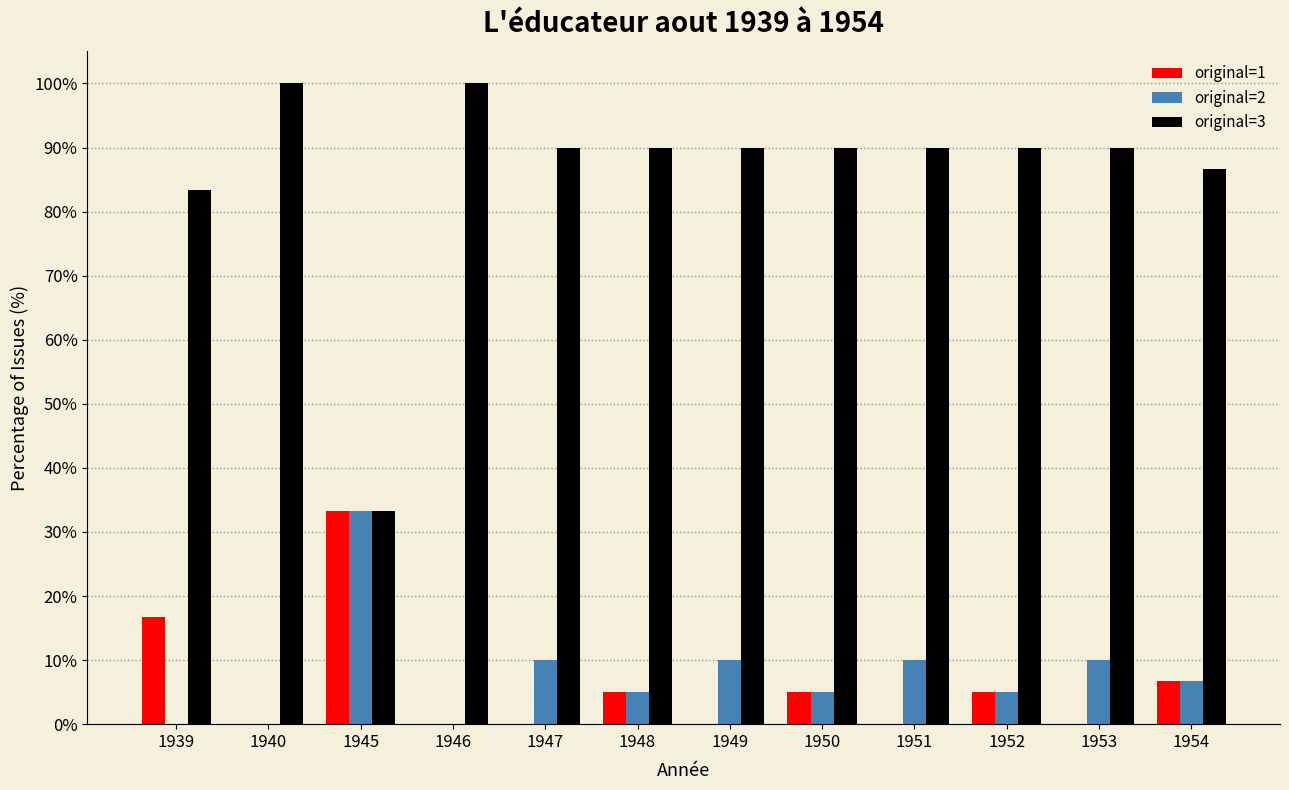

Reading left to right, list all the values displayed in this chart.

original=1: 16.7	0.0	33.3	0.0	0.0	5.0	0.0	5.0	0.0	5.0	0.0	6.7
original=2: 0.0	0.0	33.3	0.0	10.0	5.0	10.0	5.0	10.0	5.0	10.0	6.7
original=3: 83.3	100.0	33.3	100.0	90.0	90.0	90.0	90.0	90.0	90.0	90.0	86.7